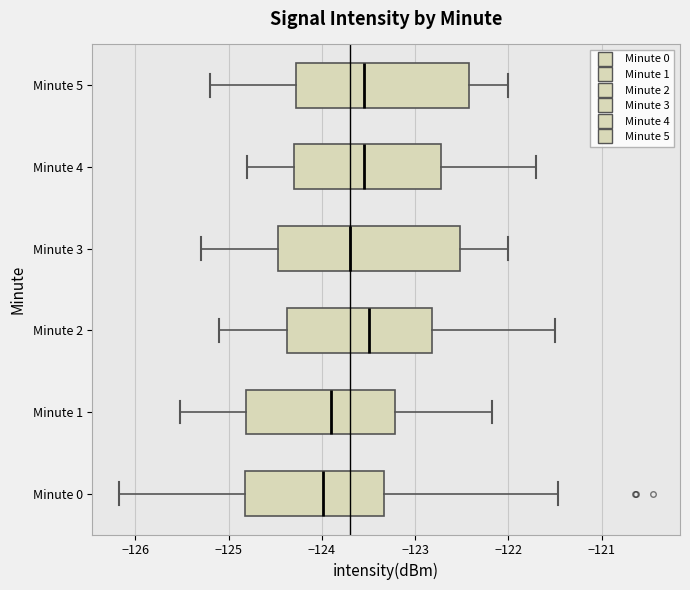

Reading bottom to top, read every box against the x-axis: the position of its median line, the range the box covers, and the ends of its whiskers. The values are not printed on the chart, so give them approximately, as read against the axis.

Minute 0: median -124.0, box -124.8 to -123.3, whiskers -126.2 to -121.5
Minute 1: median -123.9, box -124.8 to -123.2, whiskers -125.5 to -122.2
Minute 2: median -123.5, box -124.4 to -122.8, whiskers -125.1 to -121.5
Minute 3: median -123.7, box -124.5 to -122.5, whiskers -125.3 to -122.0
Minute 4: median -123.5, box -124.3 to -122.7, whiskers -124.8 to -121.7
Minute 5: median -123.5, box -124.3 to -122.4, whiskers -125.2 to -122.0